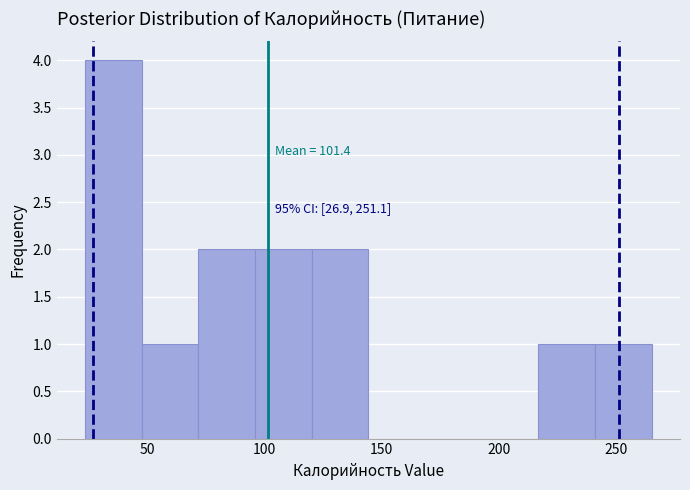

Over which range of the x-axis is the bar tallest?

25 to 50